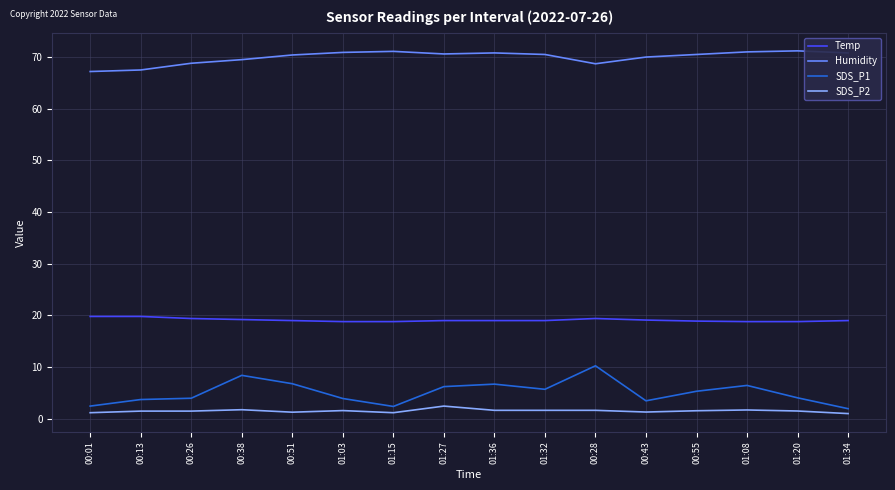

Which series has the largest range (max minus min)?

SDS_P1